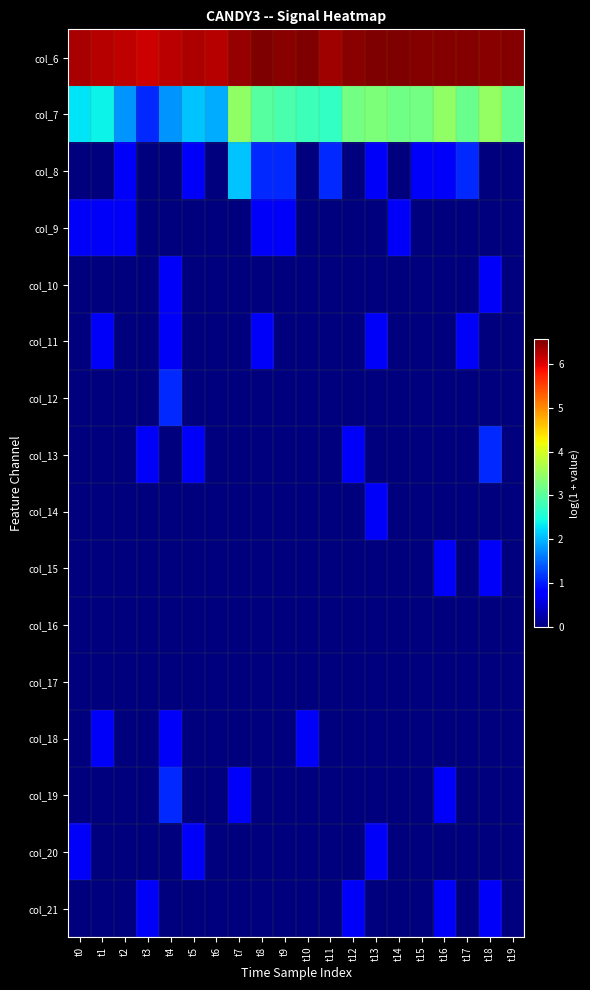

What is the maximum value shown in the chart?

6.6